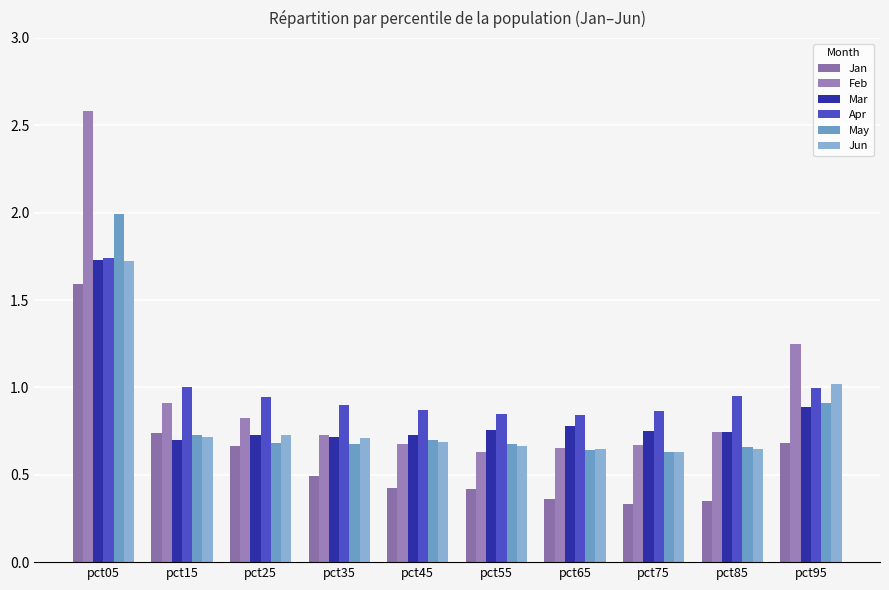

What is the sum of all Jan values?

6.1